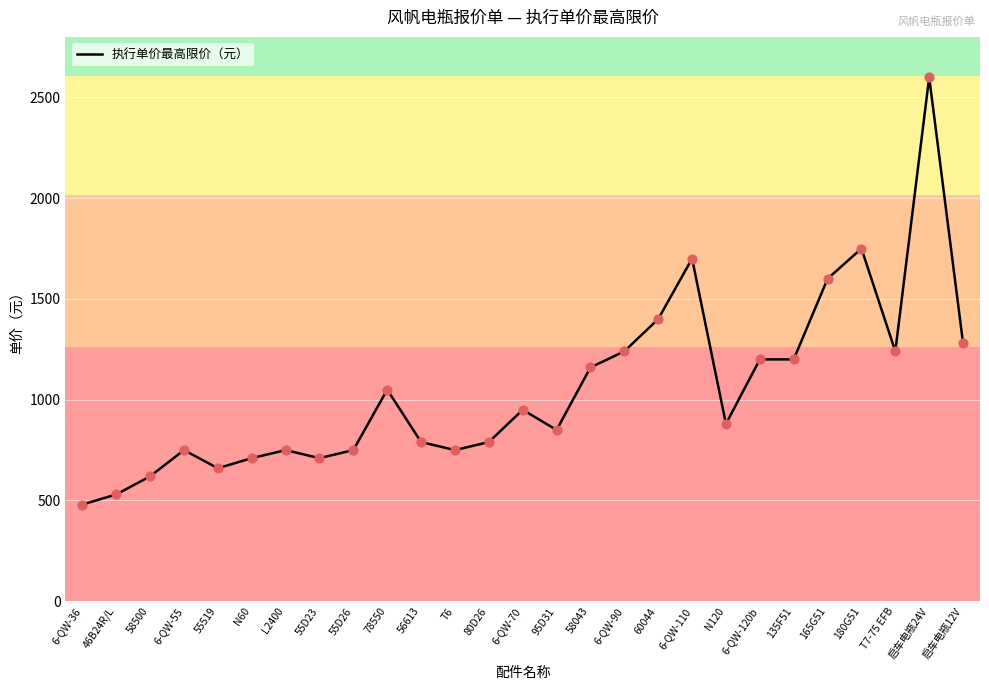

Between 55D26 and 46B24R/L, which is larger?

55D26